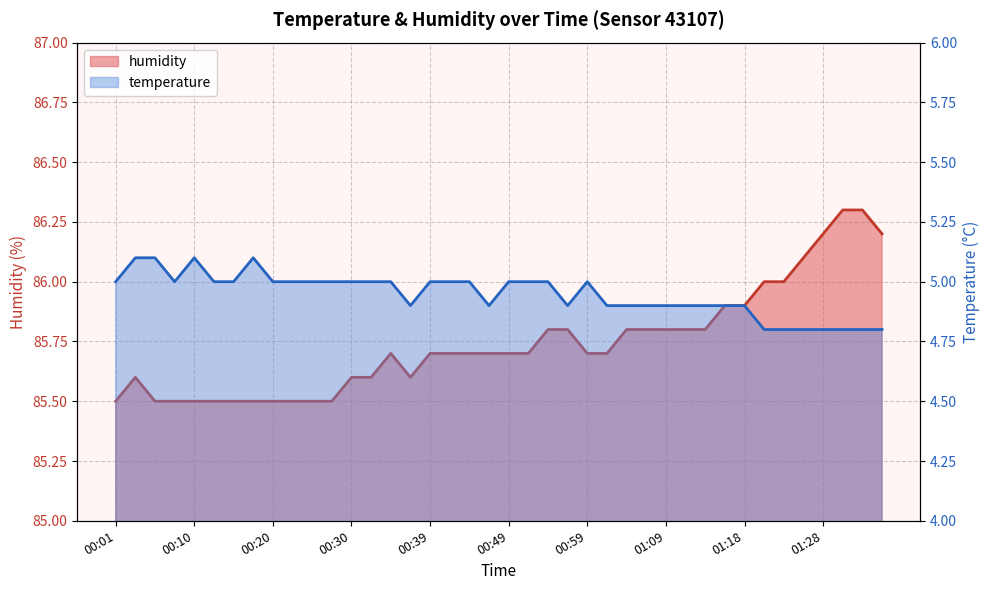

Is it true that humidity equals 85.5 at 00:05?

True